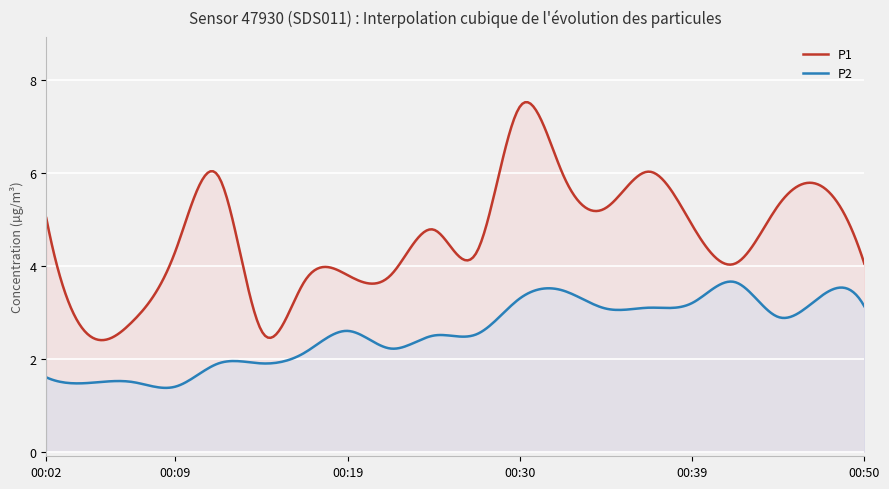

Where is P1 nearest to the value 4?

00:42